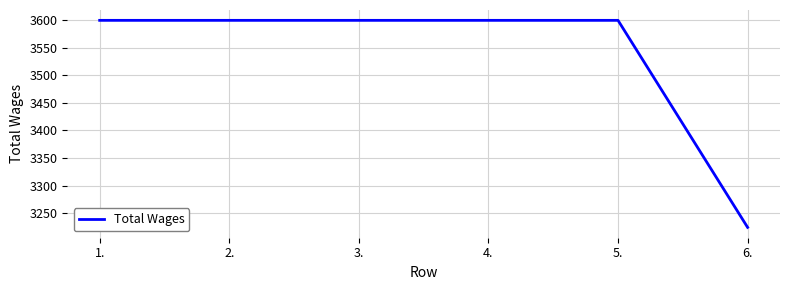

Count the number of data series in this chart.

1